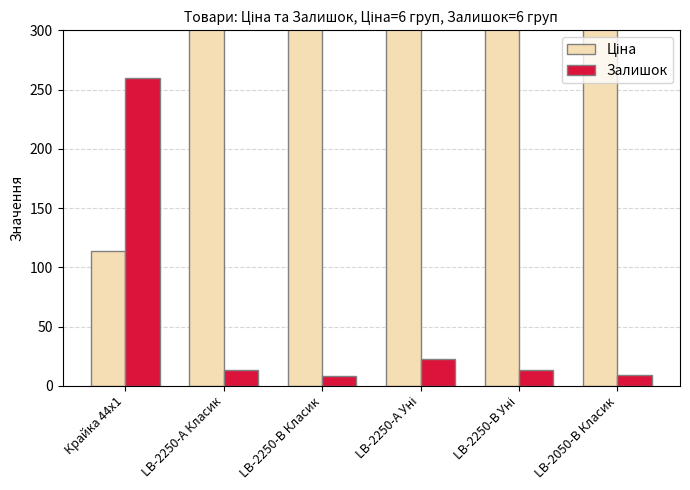

The Залишок series shows 338.7 at Крайка 44x1. True or false?

False